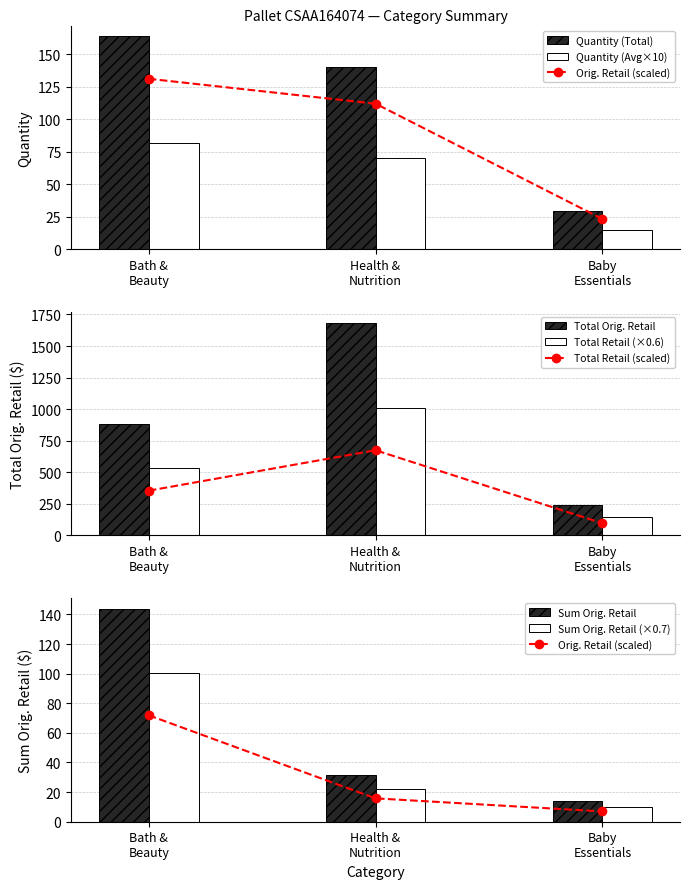

What is the average value of the Quantity (Total) series?

111.0